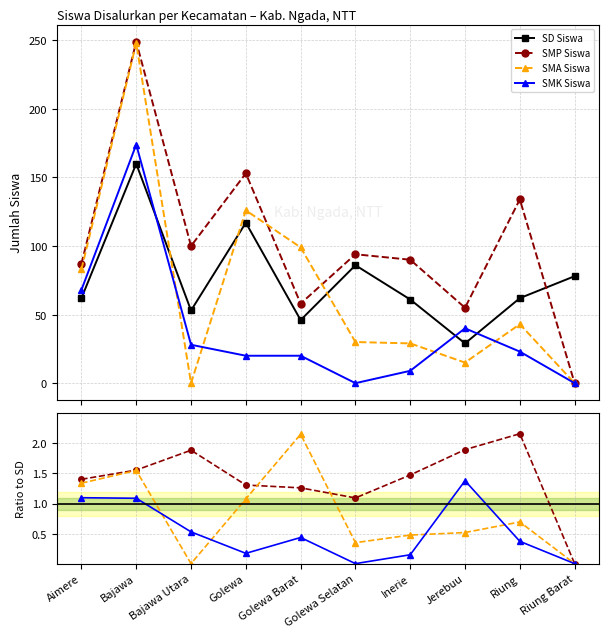

How many data points in SD Siswa are less than 62?

4